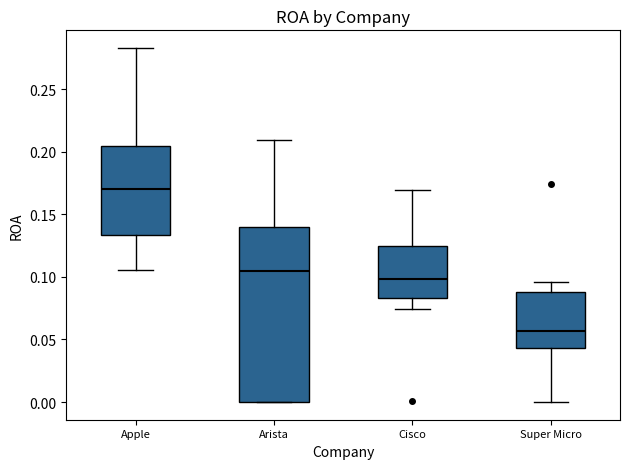

Which box's median line is the lowest?

Super Micro